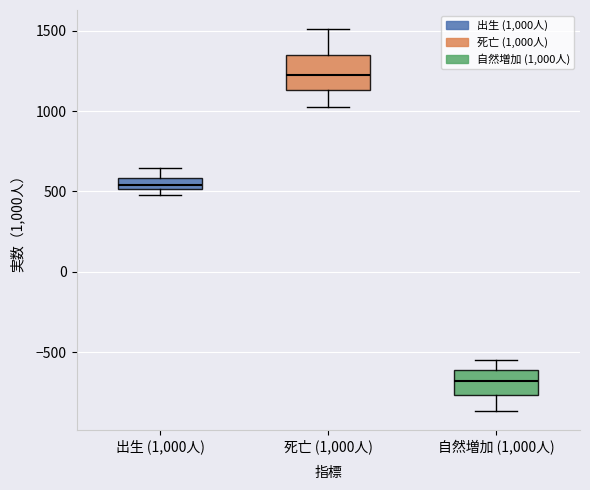

Which box has the highest median line?

死亡 (1,000人)